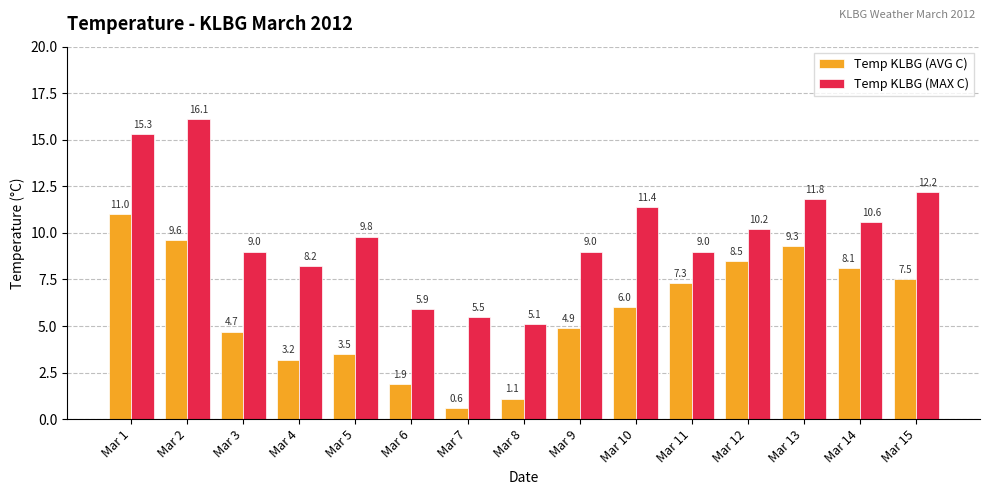

How many bars are there in total?

30